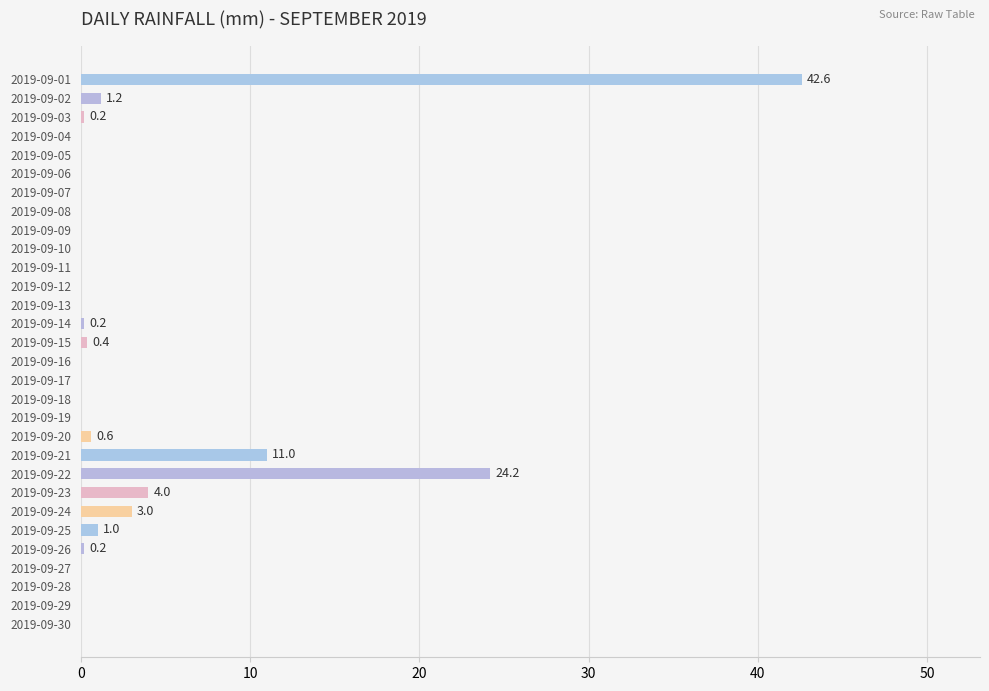

Between 2019-09-23 and 2019-09-17, which is larger?

2019-09-23